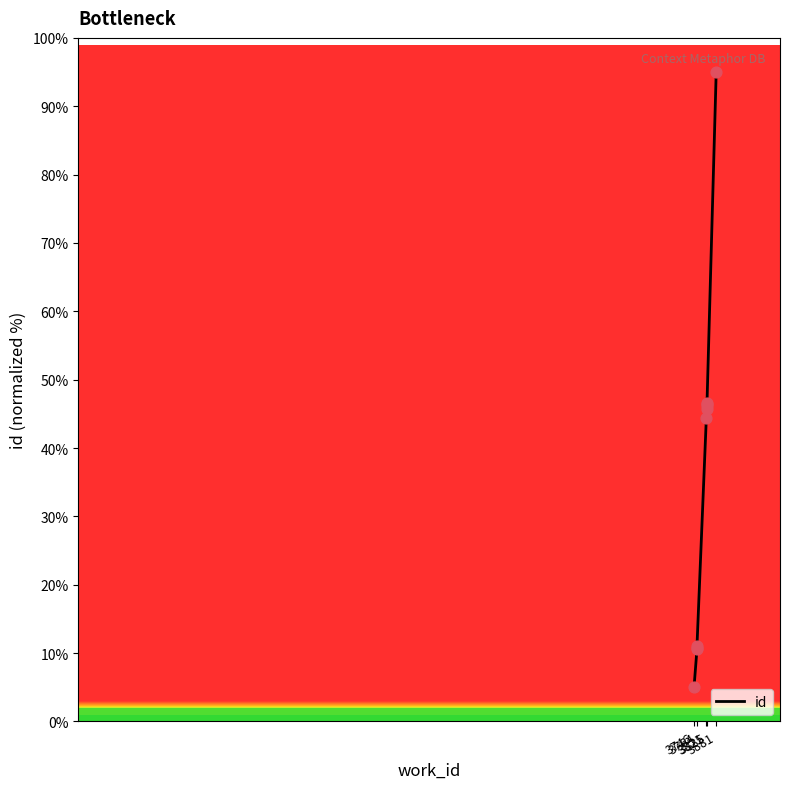

What is the change in value from 3825 to 9?

+84.0